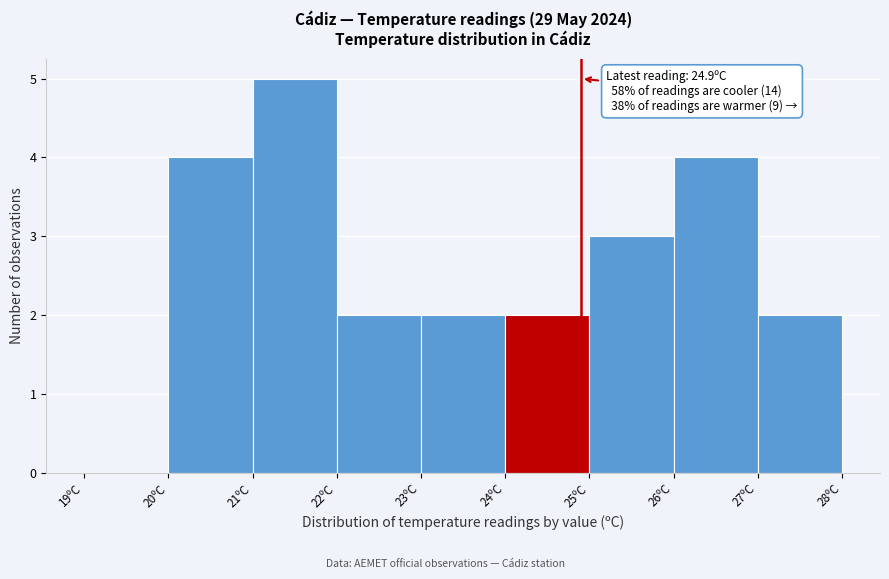

Over which range of the x-axis is the bar tallest?

21 to 22